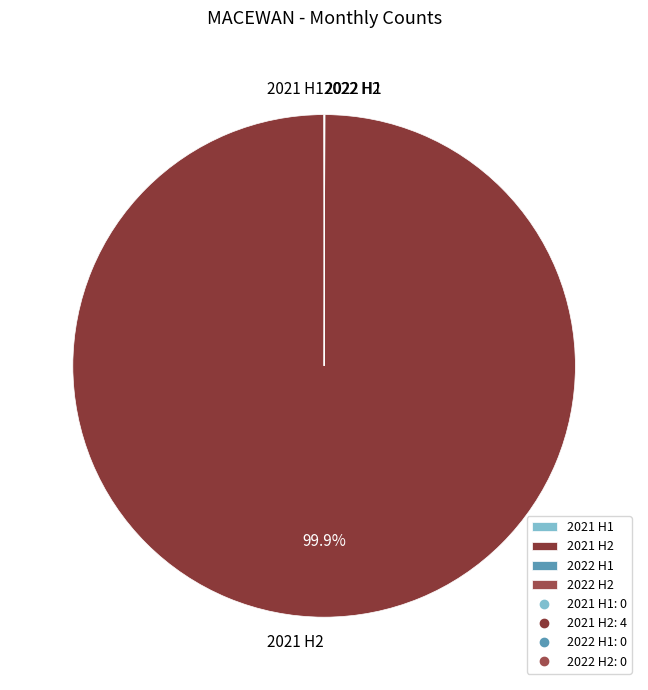

Which category accounts for the majority?

2021 H2